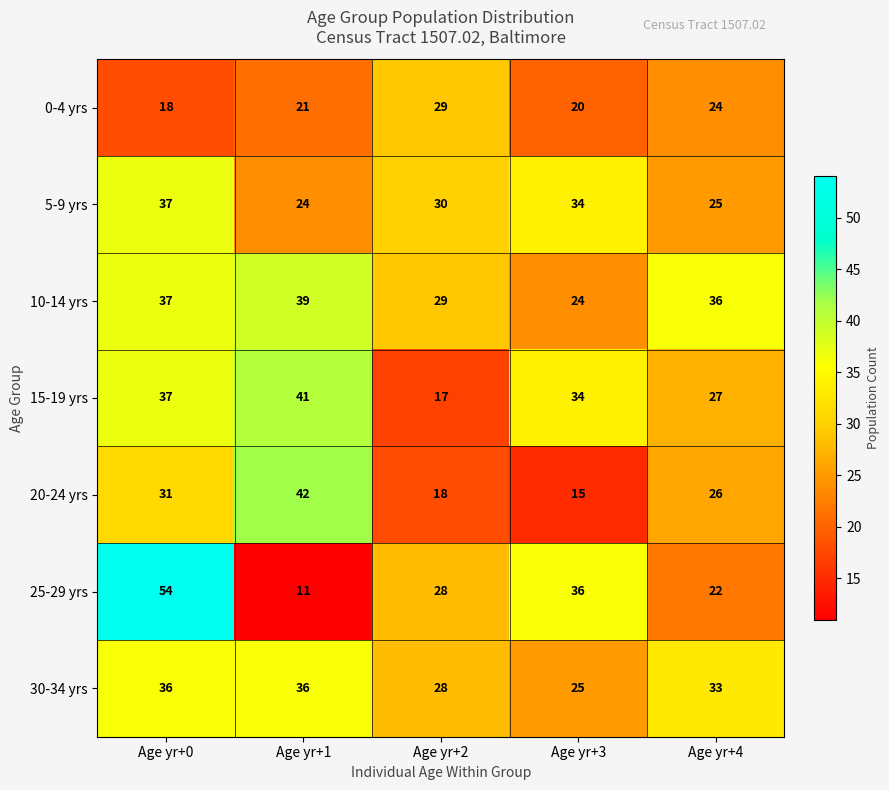

List the series in order of their peak value, highest first.

25-29 yrs, 20-24 yrs, 15-19 yrs, 10-14 yrs, 5-9 yrs, 30-34 yrs, 0-4 yrs